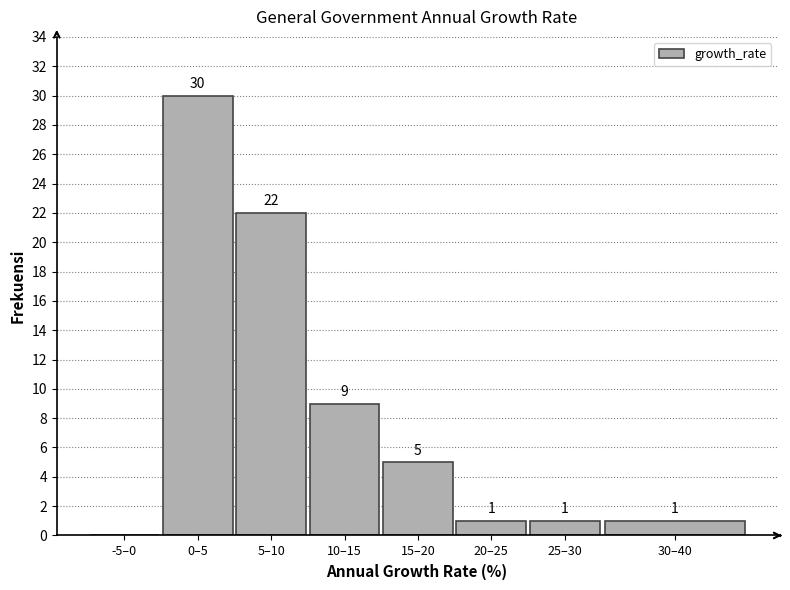

Reading left to right, transcribe all the data shown in this chart.

-5–0=0	0–5=30	5–10=22	10–15=9	15–20=5	20–25=1	25–30=1	30–40=1